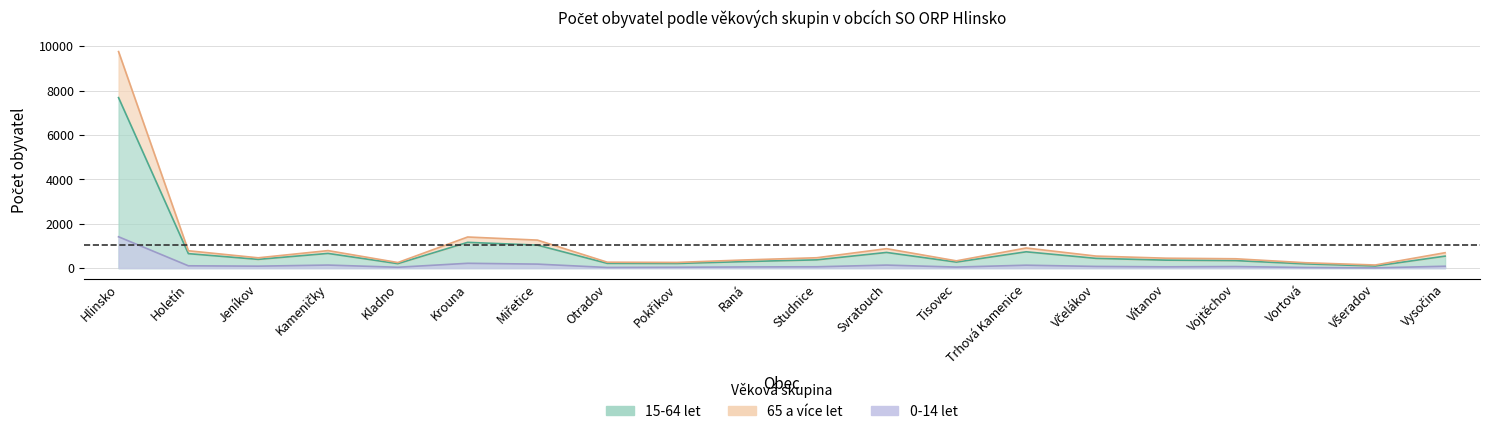

At how many categories does at least one series exceed 3880?

1